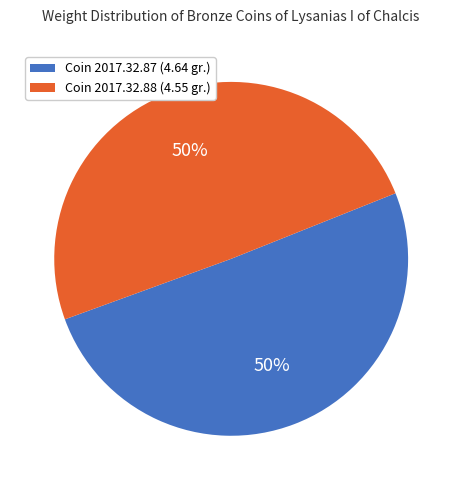

To the nearest percent, what is the average slice percentage?

50%